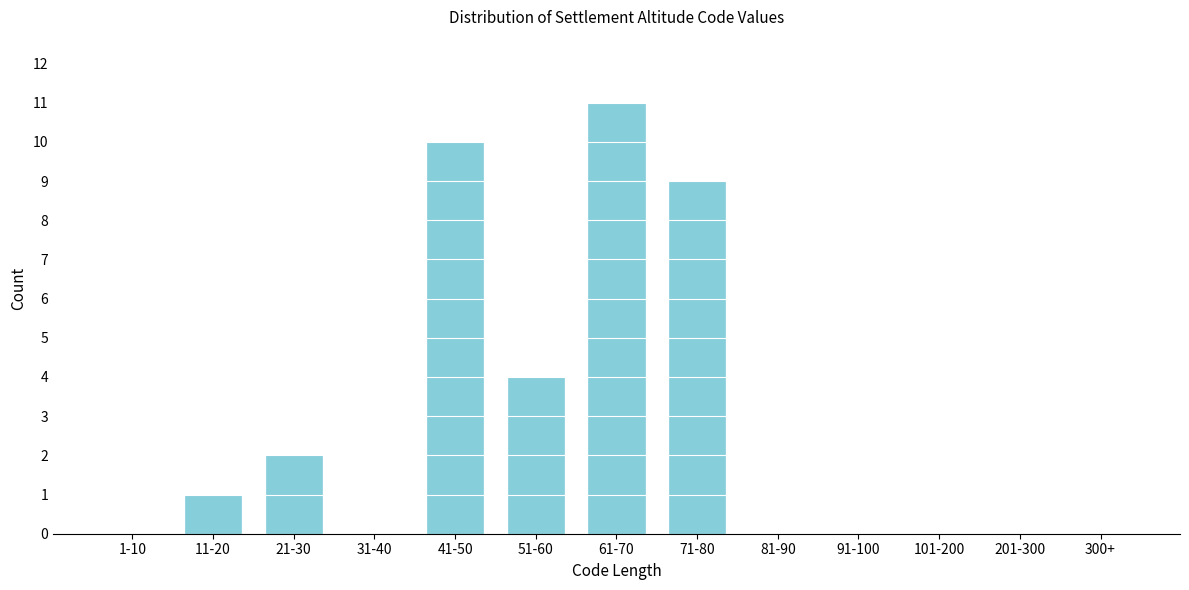

Reading left to right, transcribe all the data shown in this chart.

1-10=0	11-20=1	21-30=2	31-40=0	41-50=10	51-60=4	61-70=11	71-80=9	81-90=0	91-100=0	101-200=0	201-300=0	300+=0